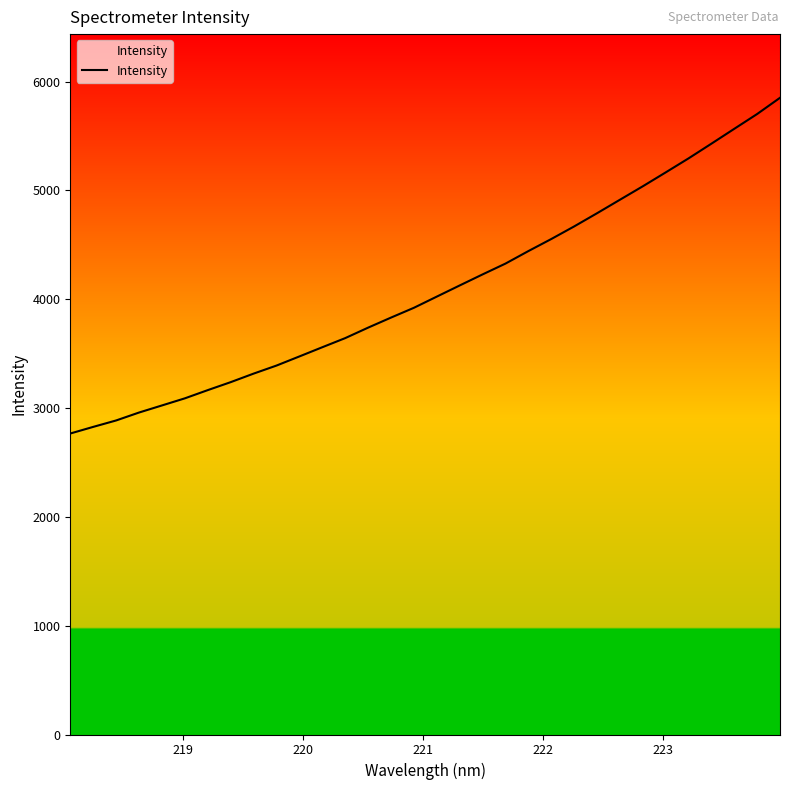

What is the difference between the maximum and minimum values?

3085.7